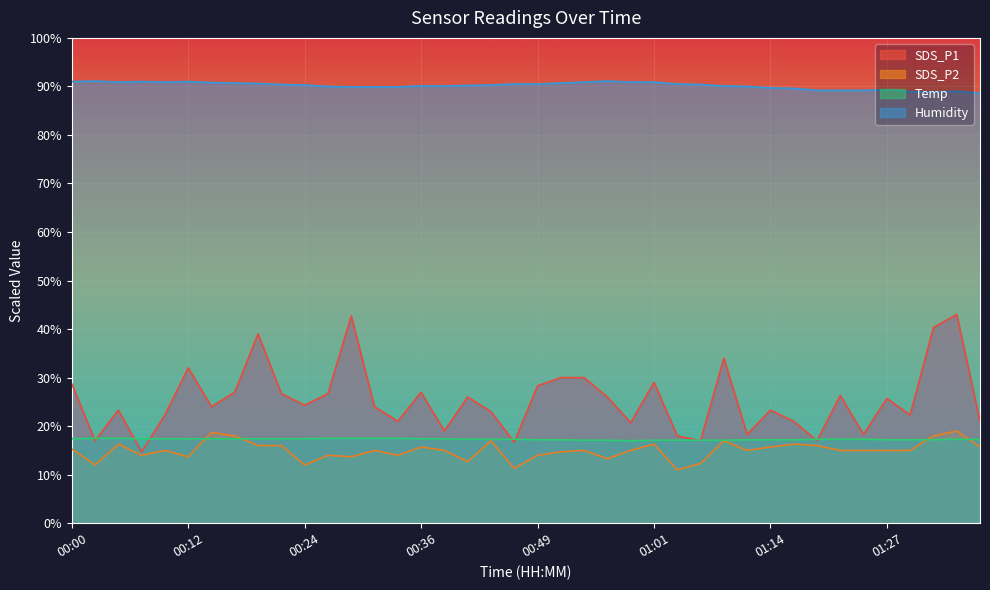

What is the label of the 26th point from the right?

00:34